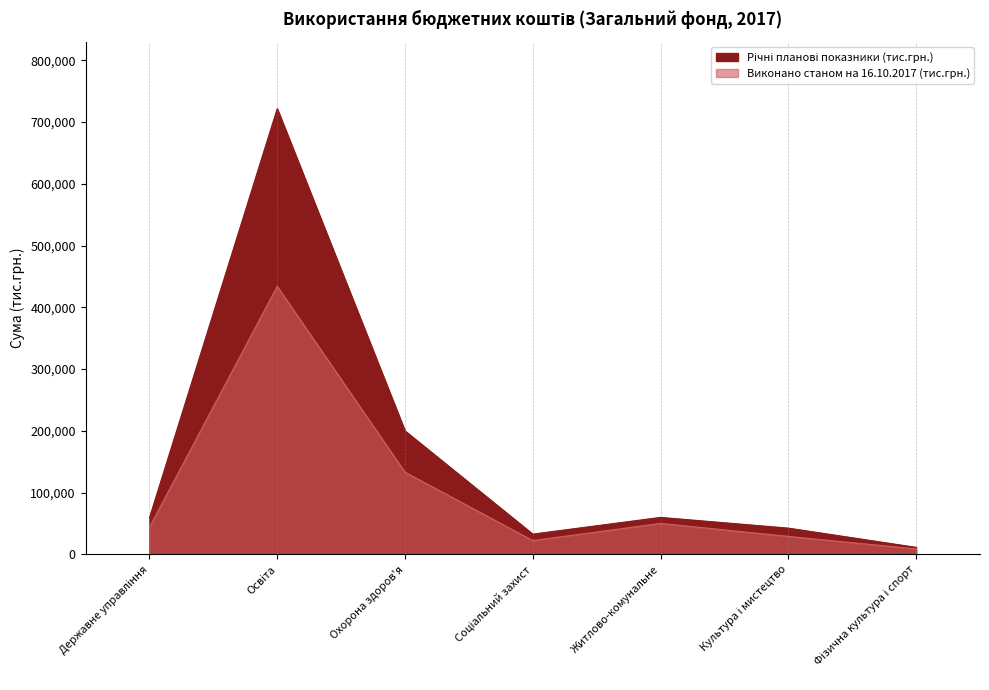

Does the chart have visible grid lines?

No